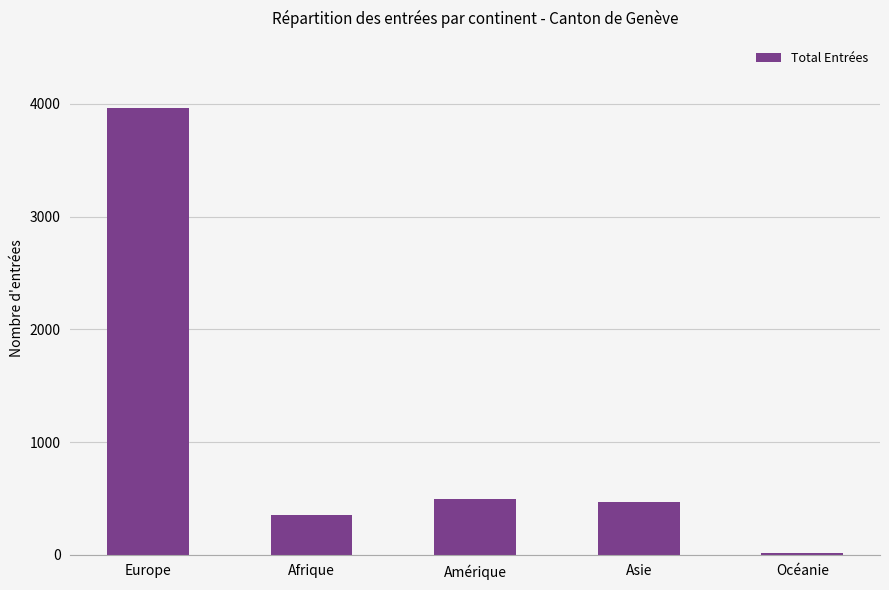

Approximately how many times larger is the value at Asie compared to Amérique?

1.0